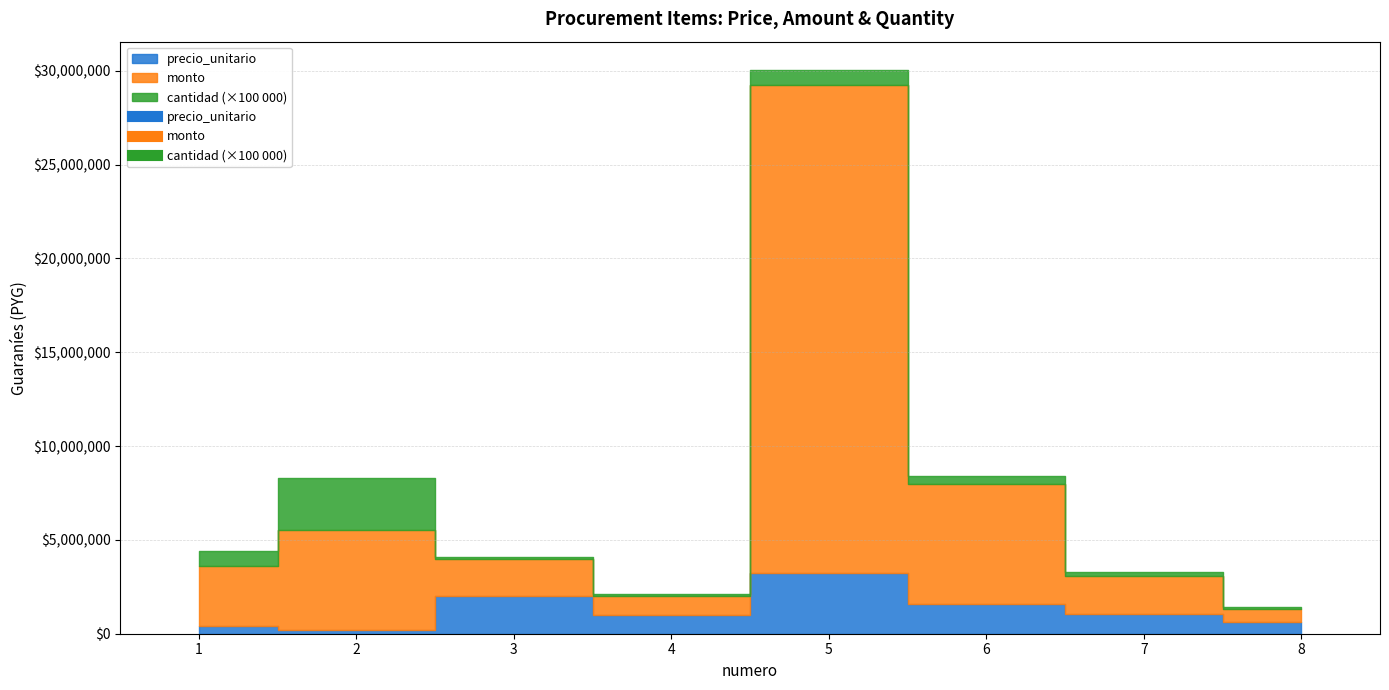

The value of cantidad at 1 is 2. True or false?

False